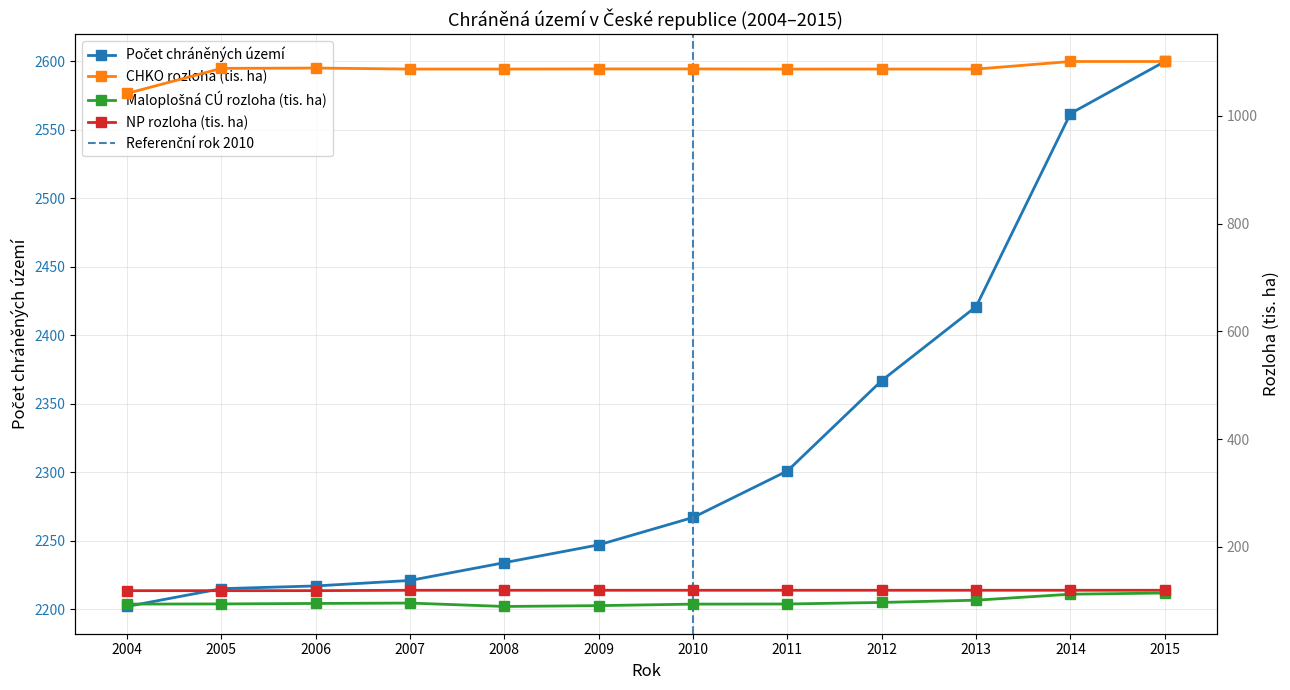

What is the difference between the Počet chráněných území values at 2007 and 2005?

6.0